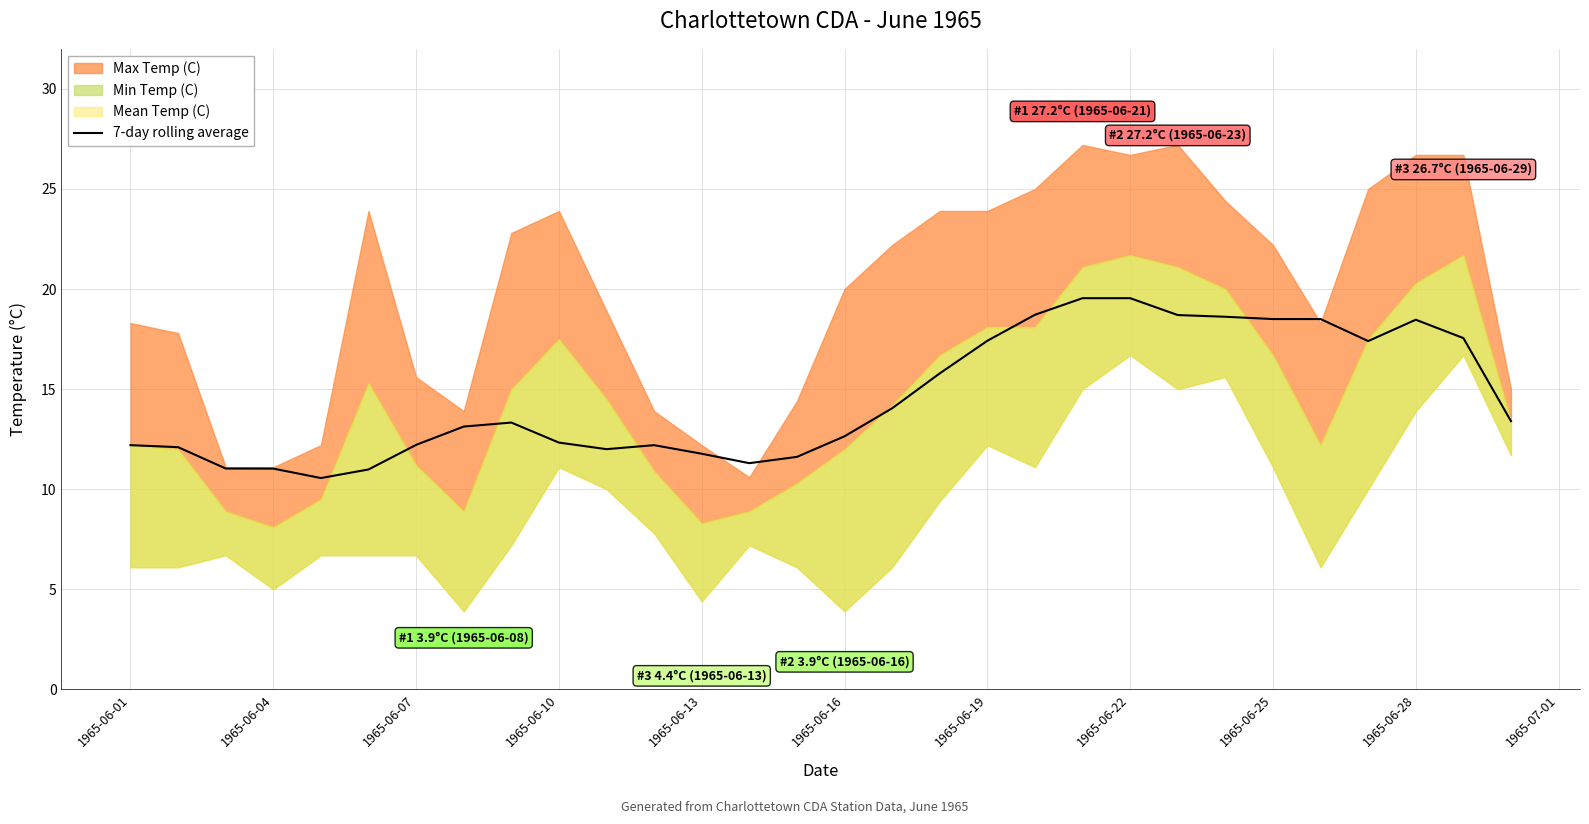

Is it true that 7-day rolling average equals 12.3 at 1965-06-10?

True